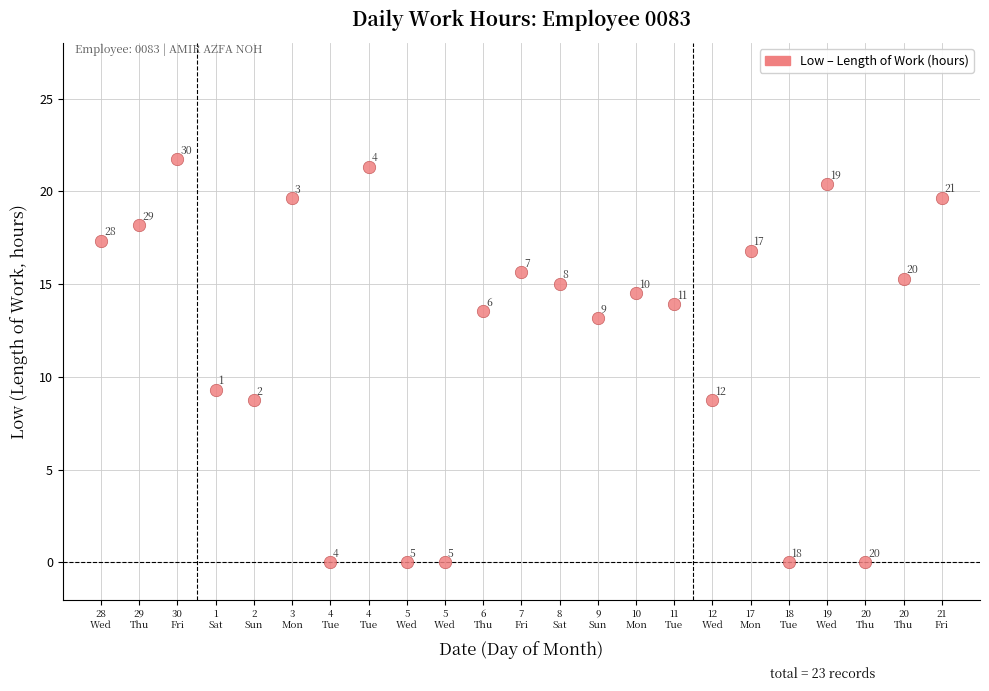

What Y value in the scatter plot is closest to 10?

9.3